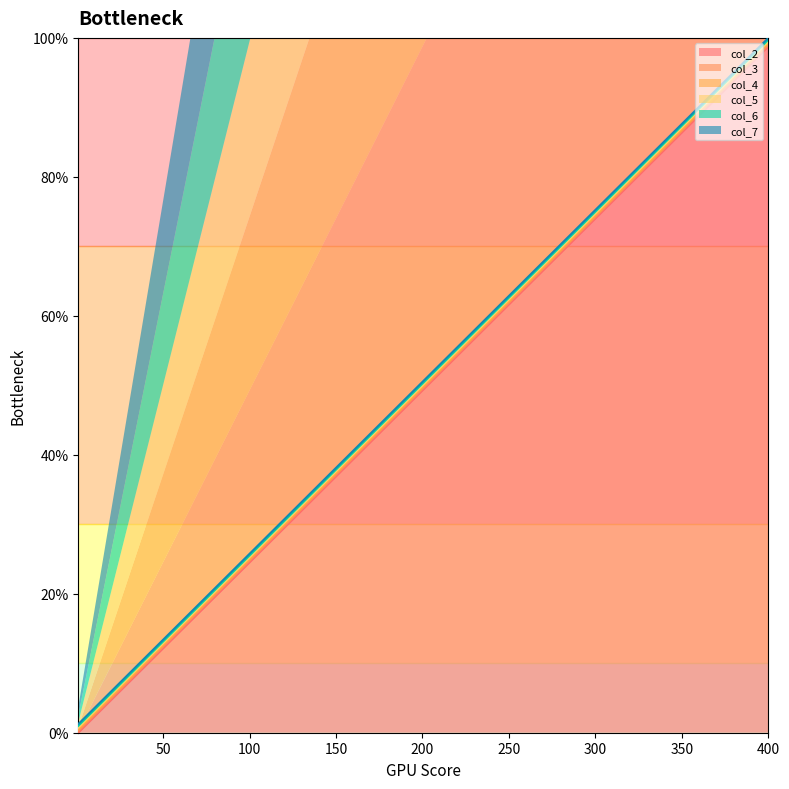

Read the col_6 value at 22.

6.2